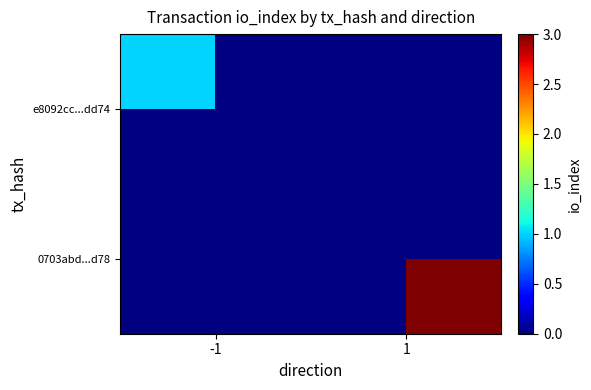

Which label corresponds to the smallest value in the chart?

-1